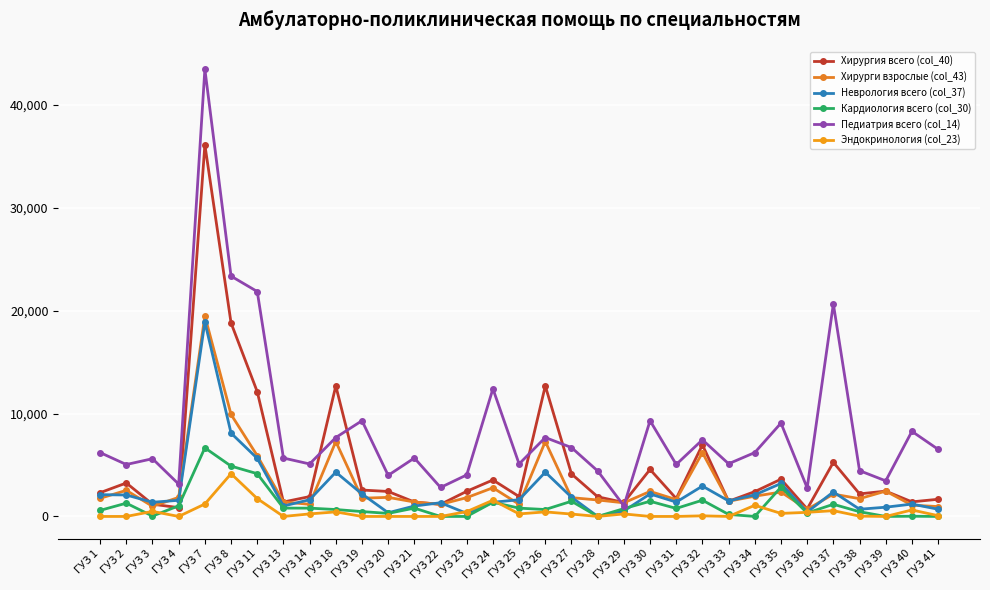

What is the difference between the Эндокринология (col_23) values at ГУЗ 35 and ГУЗ 20?

296